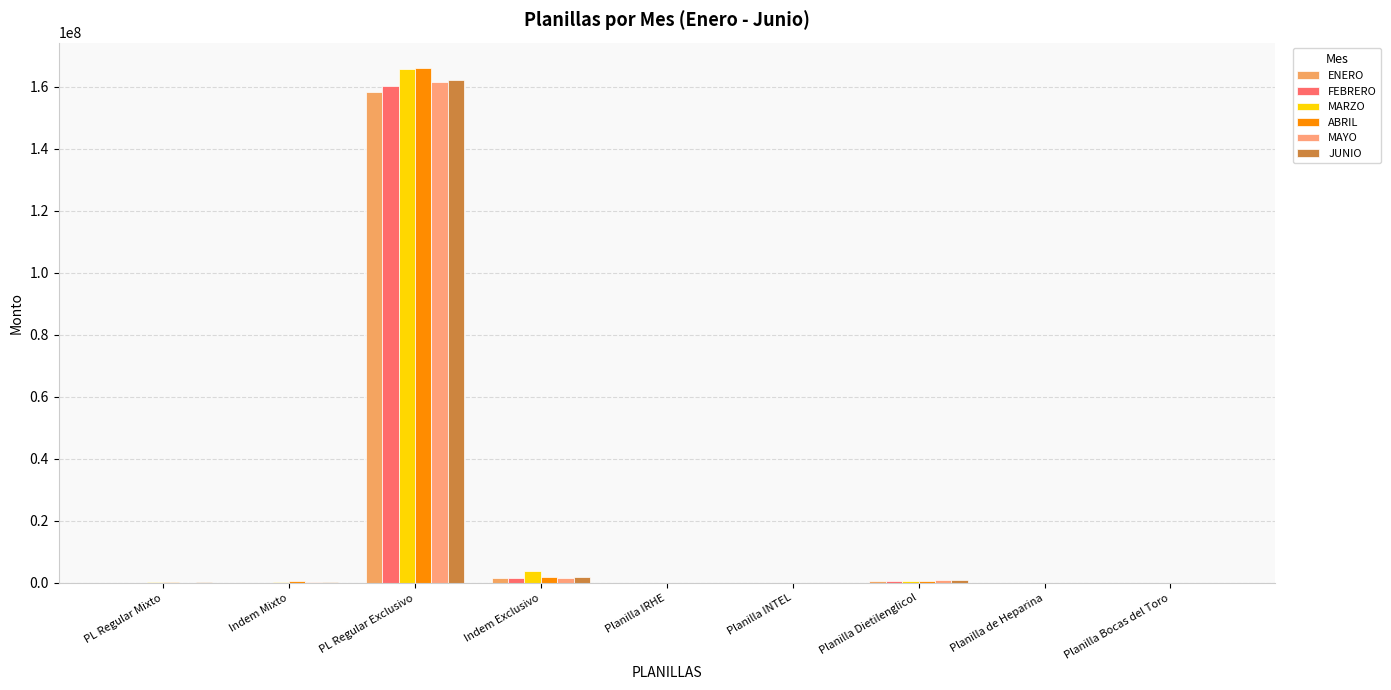

Are the bars grouped side by side (vs. stacked)?

Yes